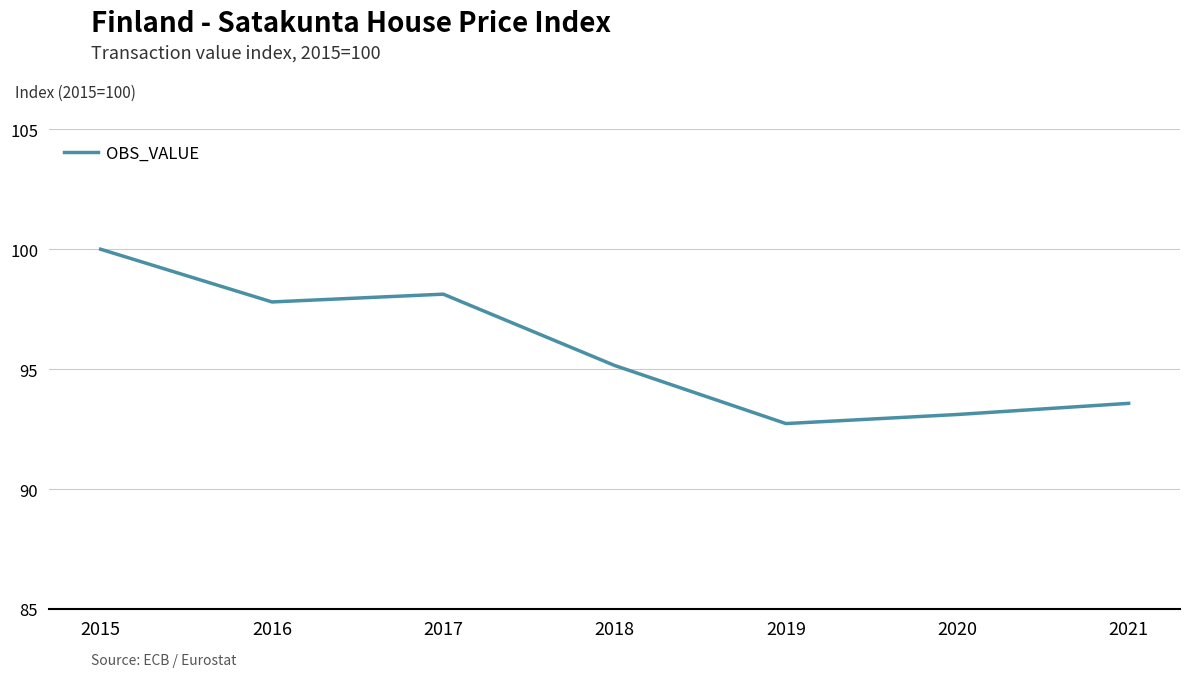

Where is the data nearest to the value 96?

2018